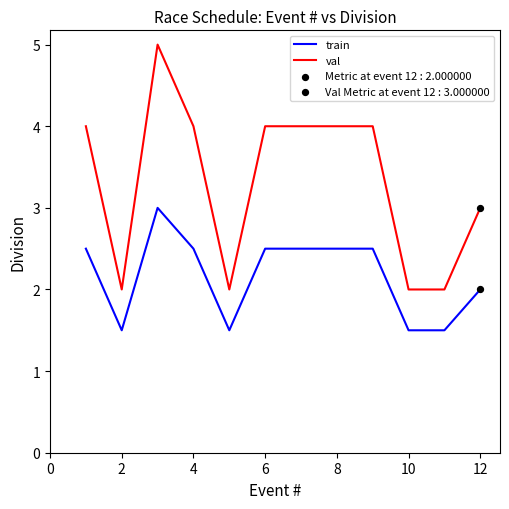

Which series has the largest total across all categories?

val